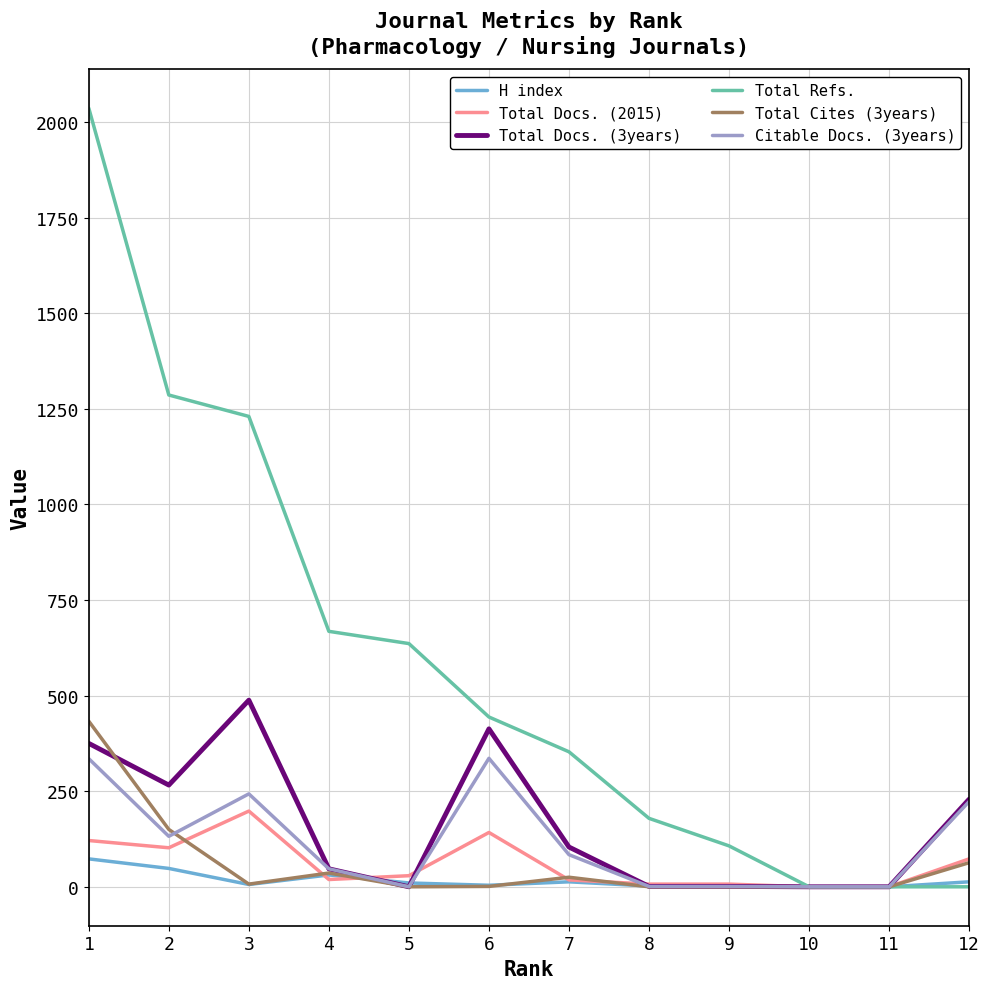

The value of Citable Docs. (3years) at 1 is 335. True or false?

True